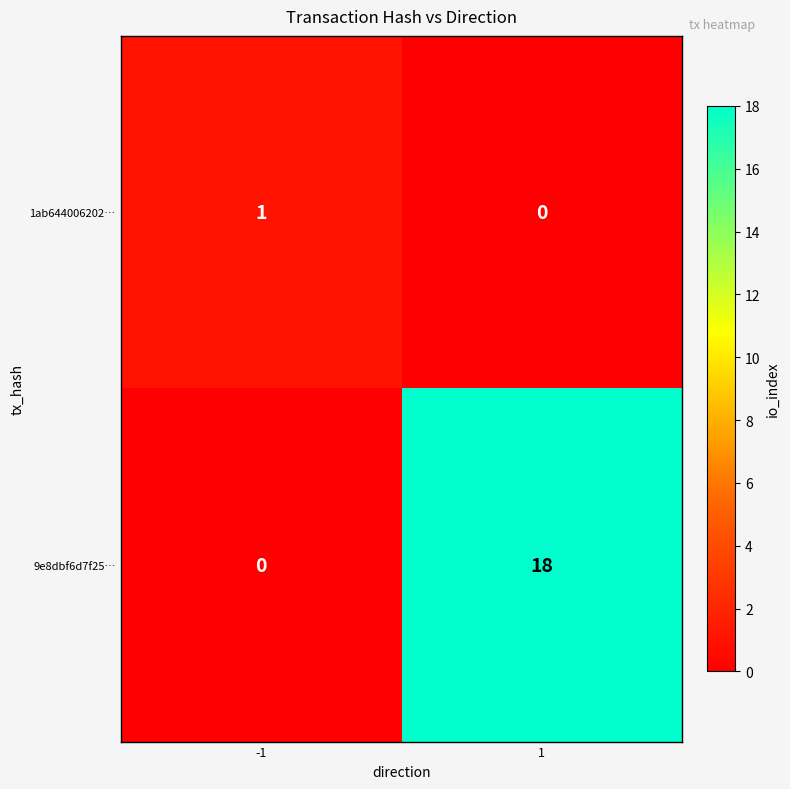

Is it true that 9e8dbf6d7f25… equals 11 at -1?

False